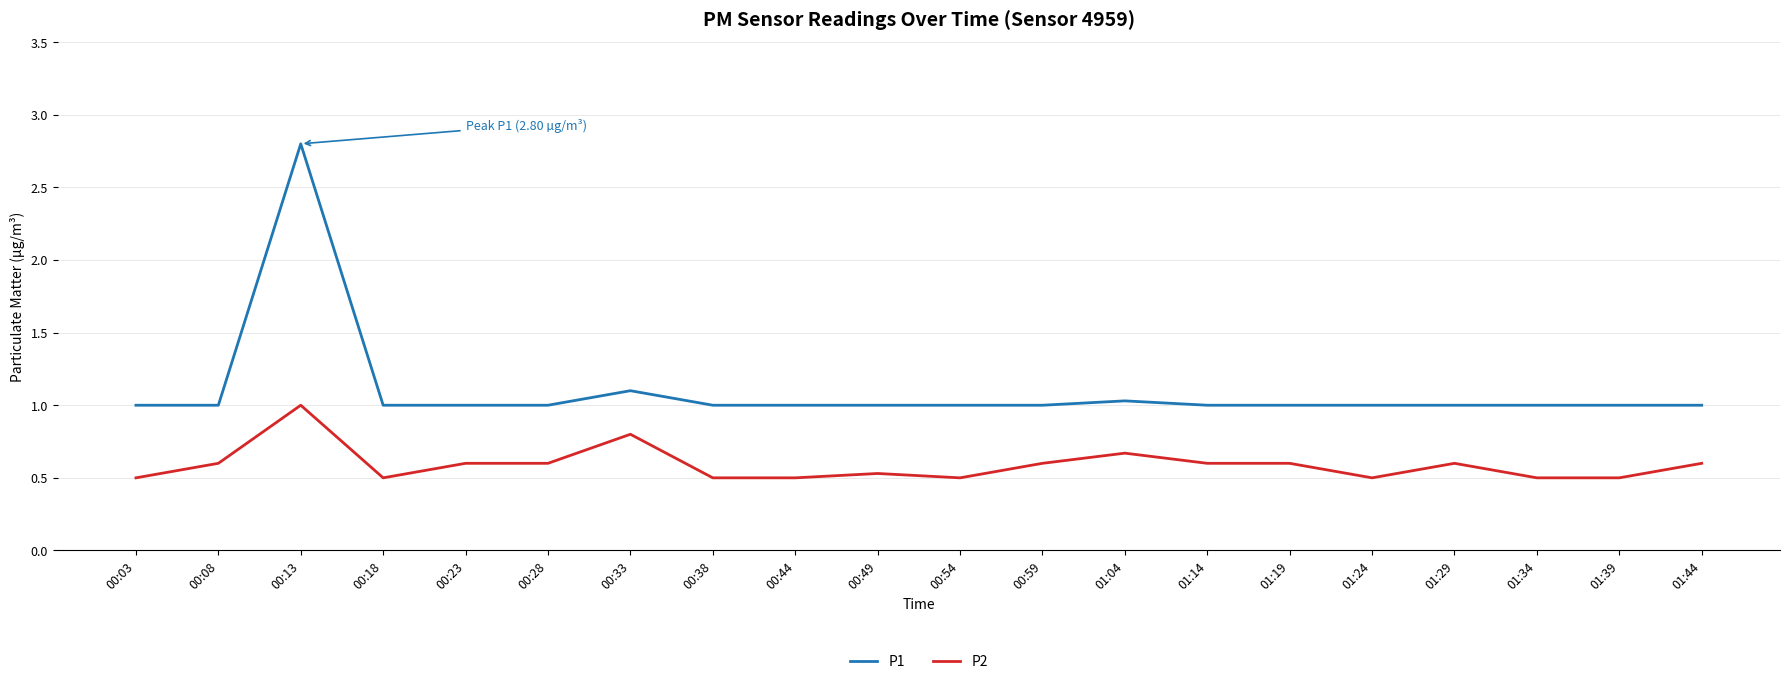

Is this an area chart (filled region under the line)?

No